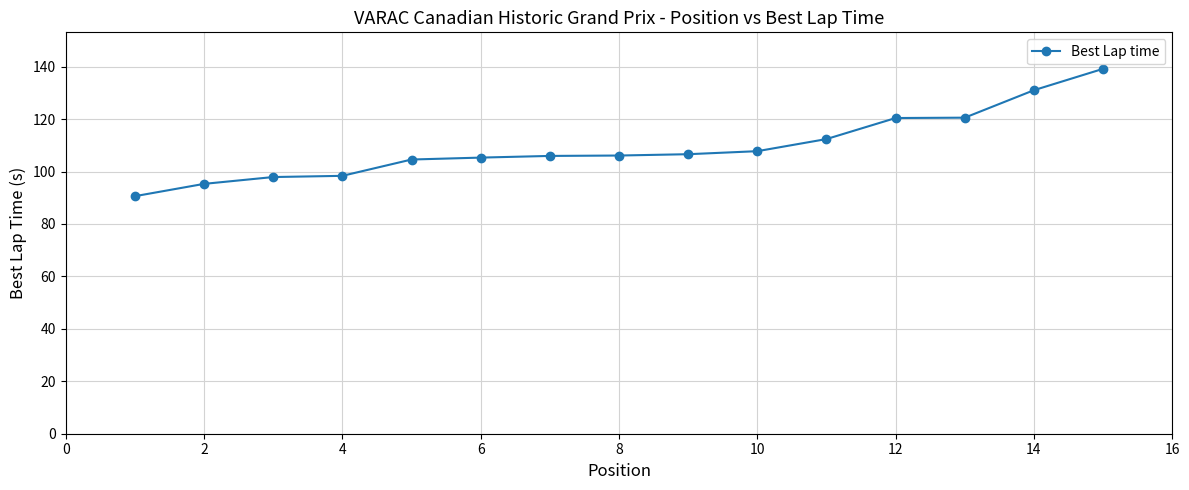

What is the value of the 14th point from the left?

131.0